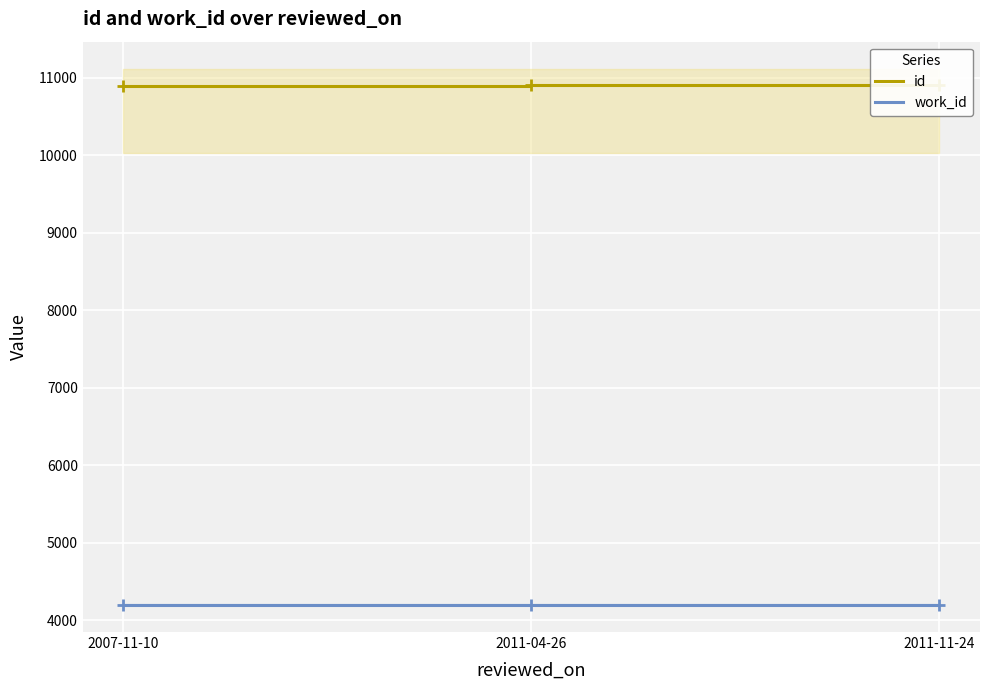

Which has a higher value, 2011-11-24 or 2011-04-26?

2011-04-26